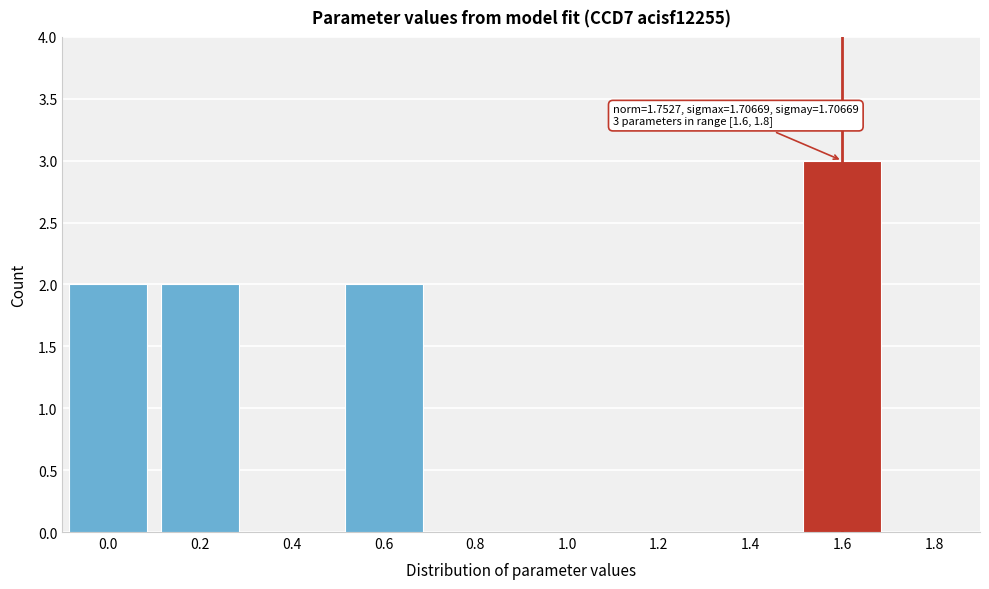

Reading right to left, list all the values displayed in this chart.

1.8=0	1.6=3	1.4=0	1.2=0	1.0=0	0.8=0	0.6=2	0.4=0	0.2=2	0.0=2